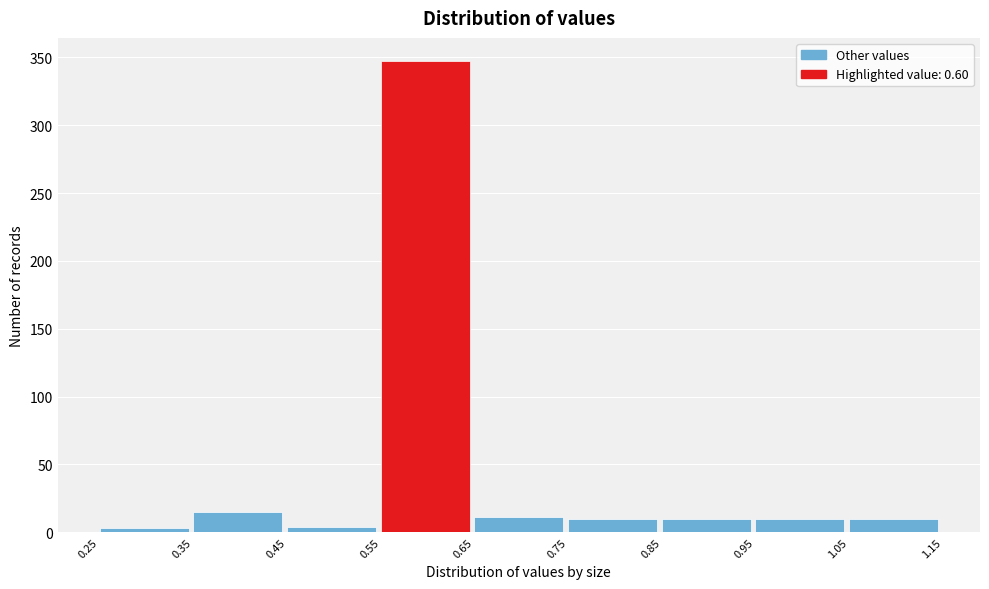

Reading left to right, list every bar in this chart as the range it spans on the x-axis followed by its height. The values are not printed on the chart, so give them approximately, as read against the axis.

0.25 to 0.35: under 5
0.35 to 0.45: 15
0.45 to 0.55: under 5
0.55 to 0.65: 345
0.65 to 0.75: 10
0.75 to 0.85: 10
0.85 to 0.95: 10
0.95 to 1.05: 10
1.05 to 1.15: 10